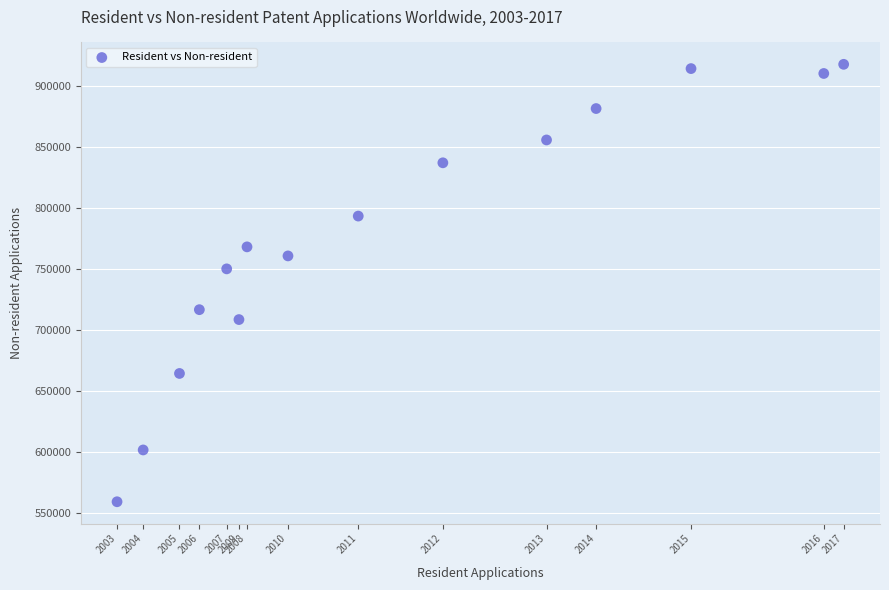

What is the range of X values (max minus min)?

1326700